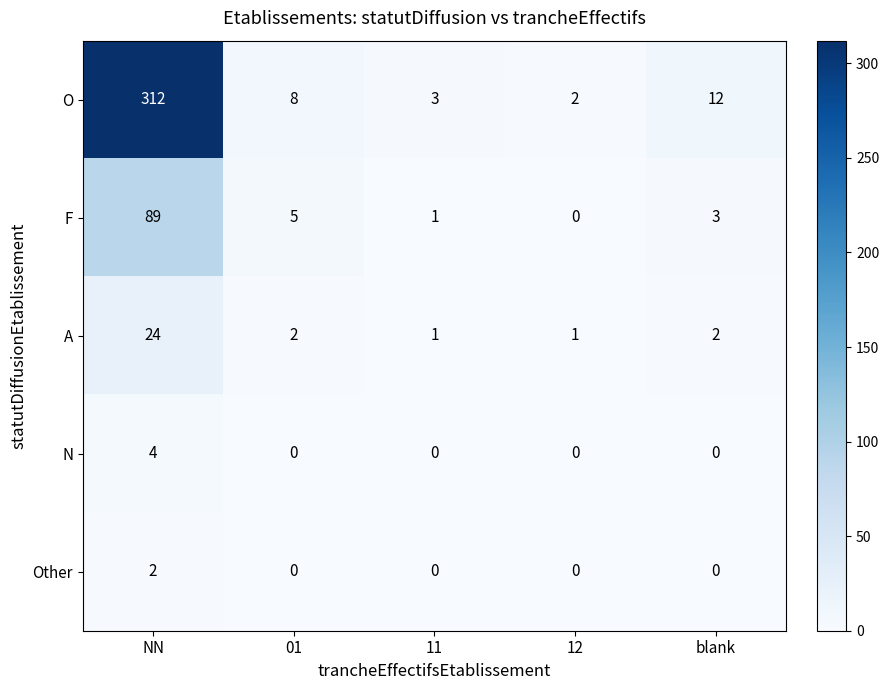

Which series changed the most between NN and 11?

O